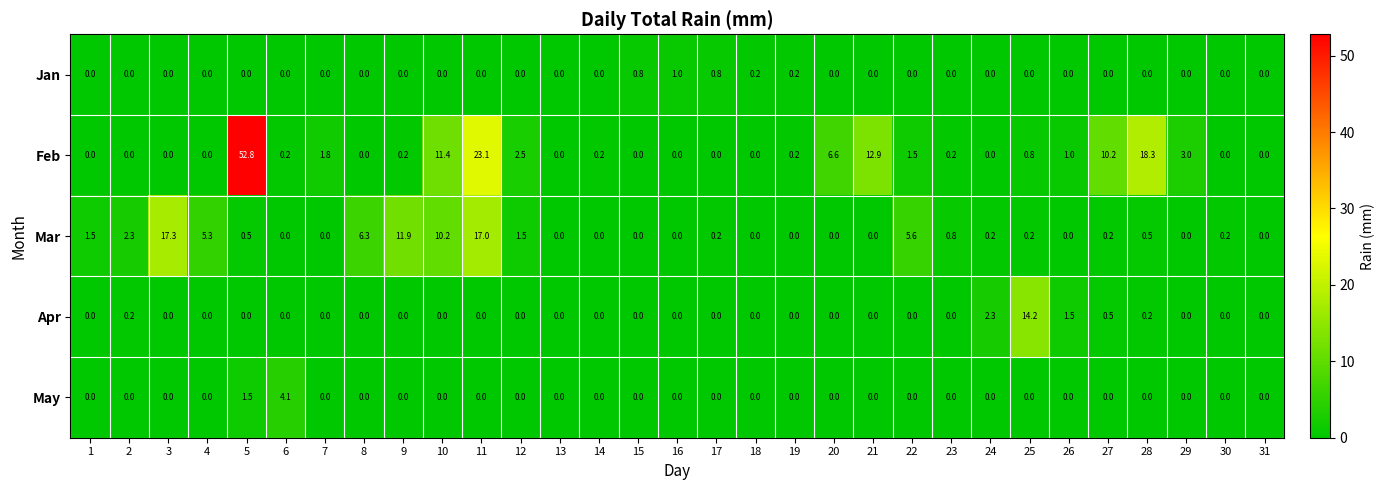

Where is Apr nearest to the value 7?

24